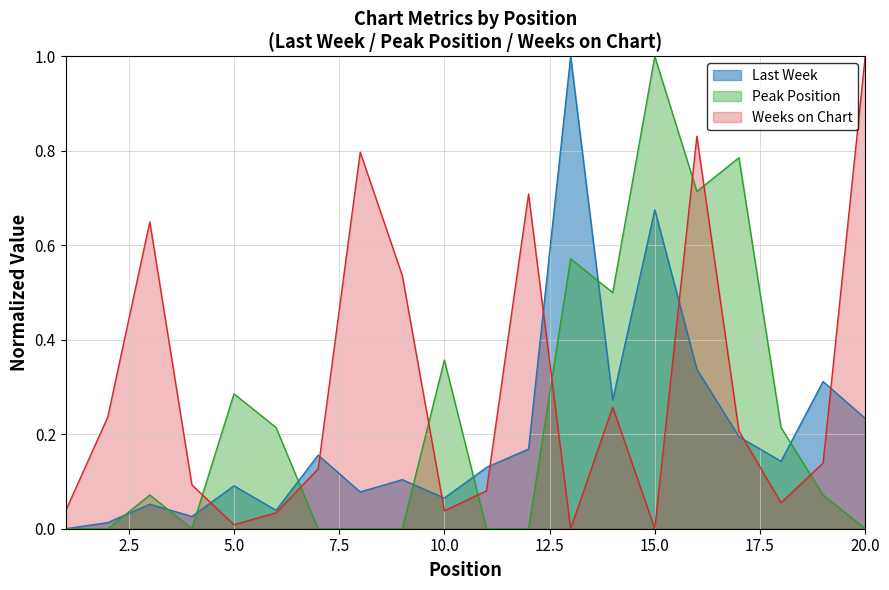

What is the difference between the highest and lowest values at 2?

0.2